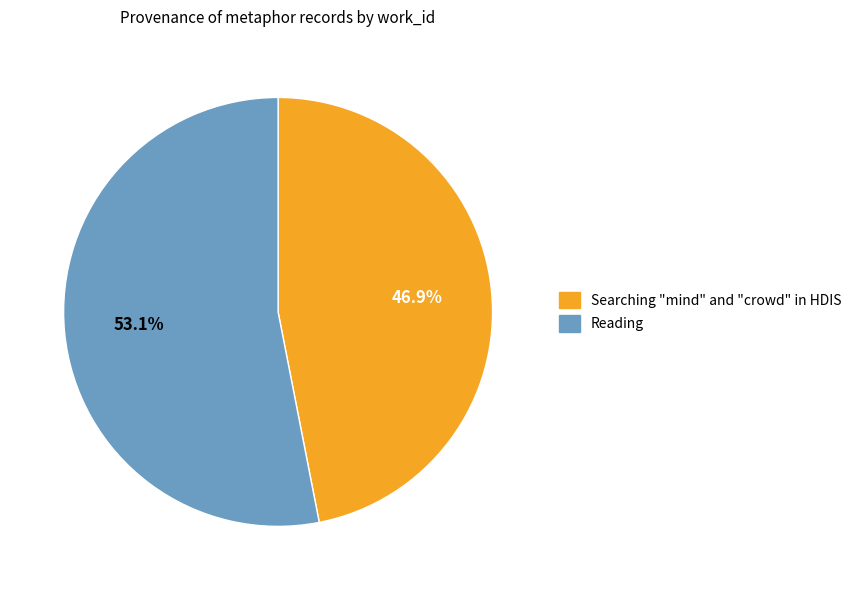

Is the sum of Searching "mind" and "crowd" in HDIS and Reading greater than half?

Yes